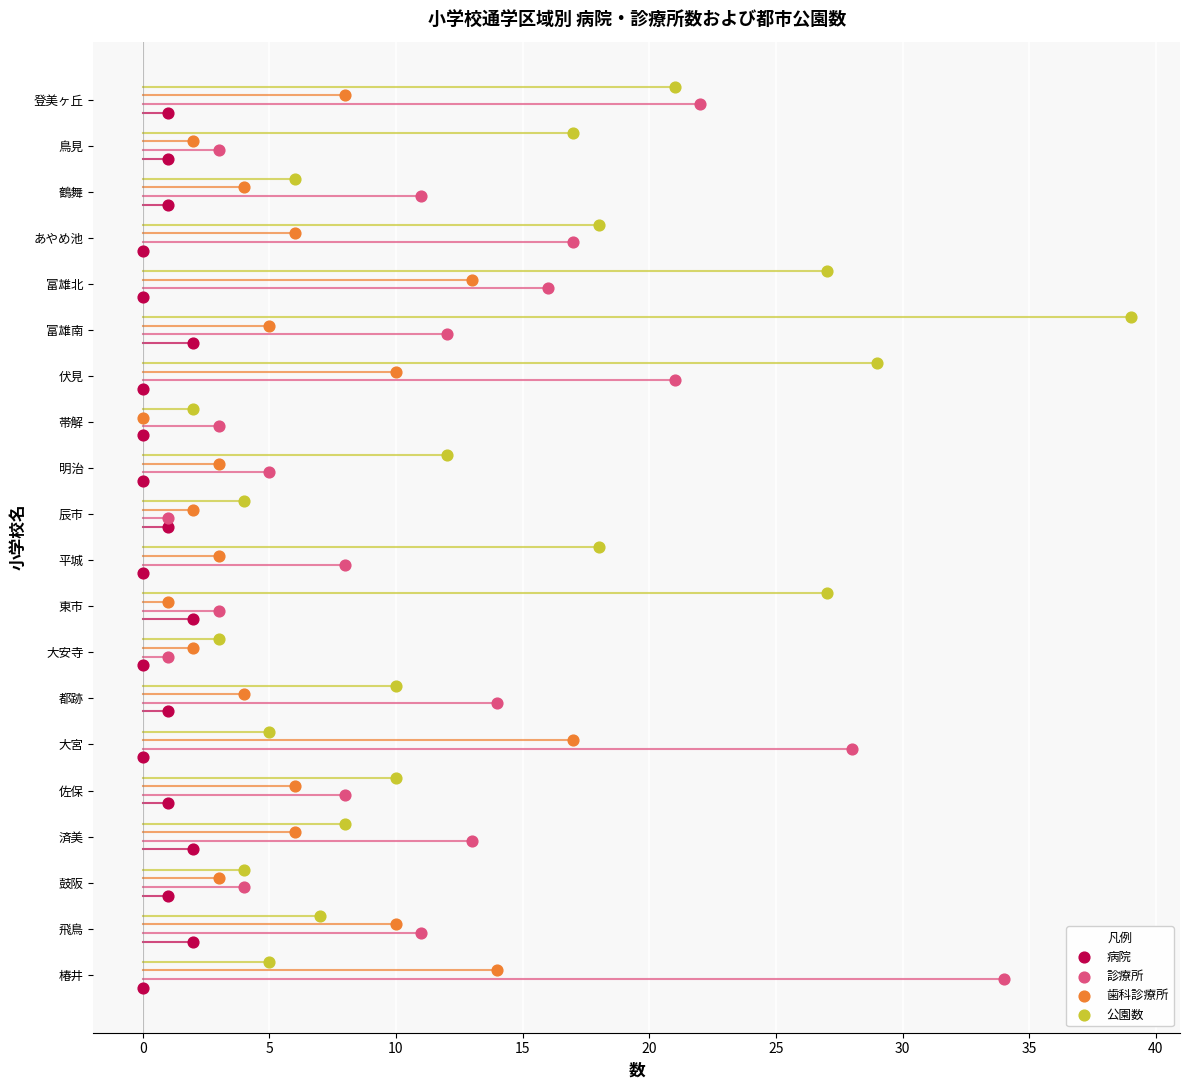

Which series has the widest spread of Y values?

病院